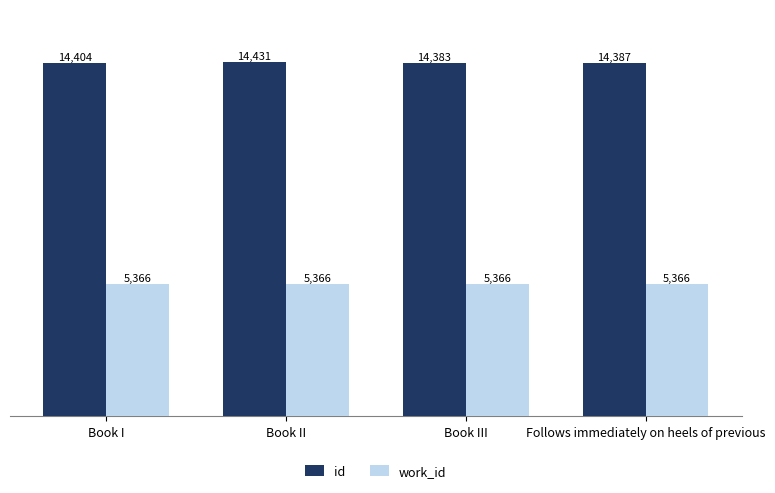

Is it true that work_id equals 2783 at Book III?

False